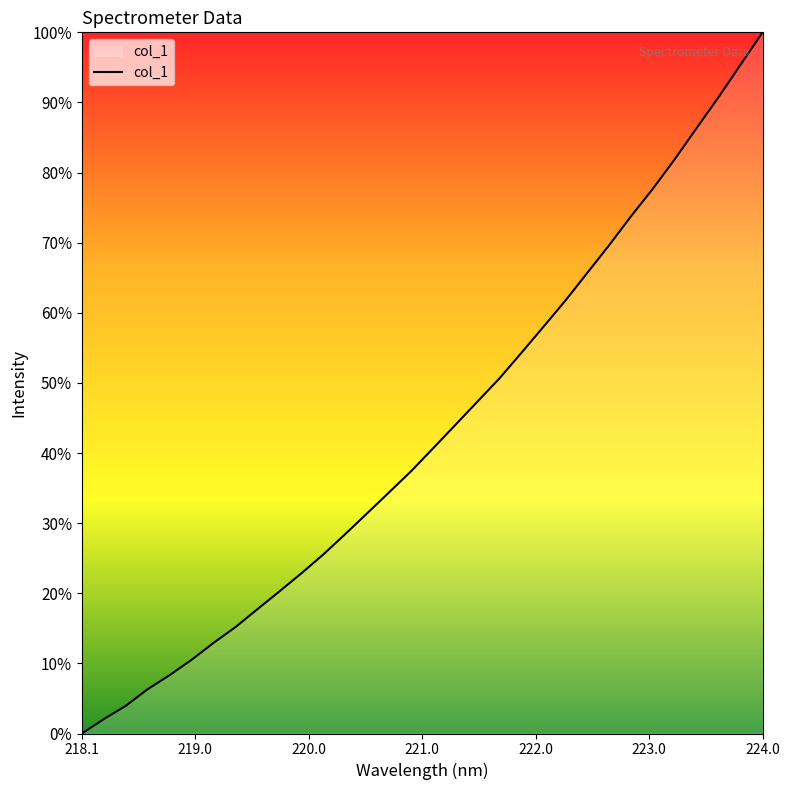

What is the greatest value displayed?

100.0